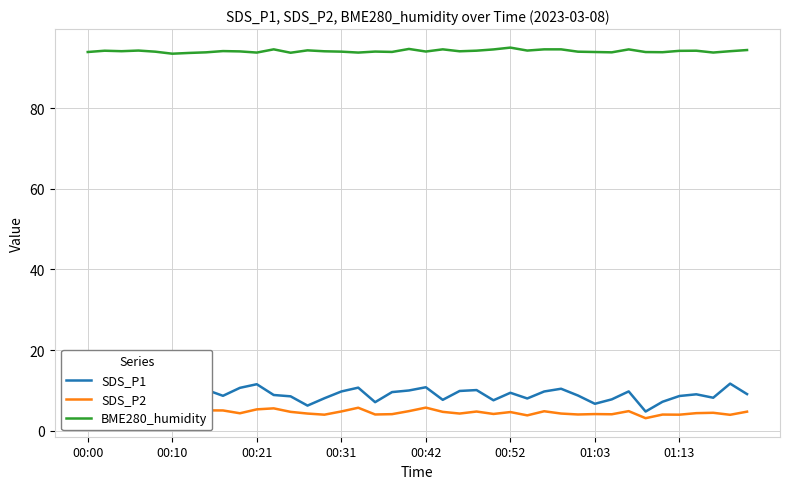

What value does the SDS_P2 series have at 27?

4.8